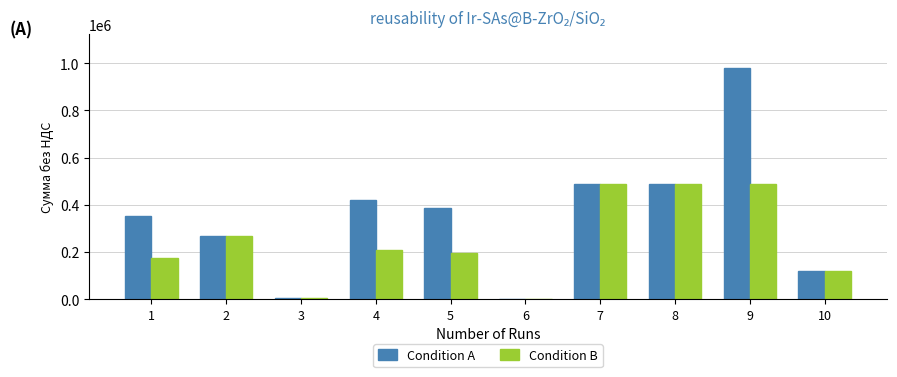

How many distinct data groups are displayed?

2